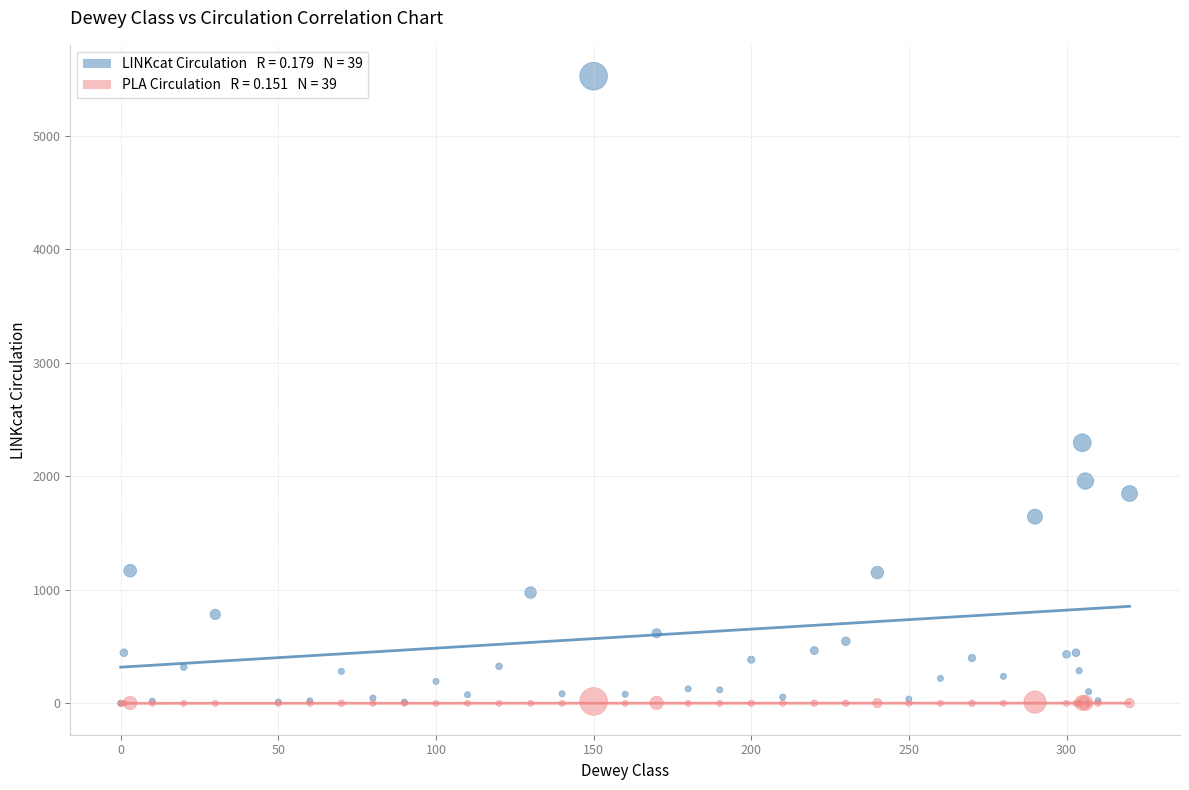

Across all series, what Y value is closest to 2763?

2296